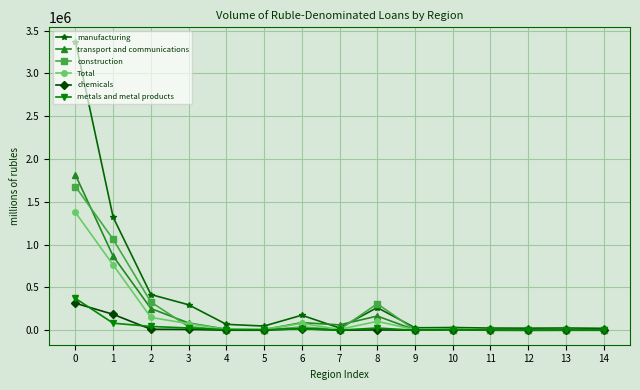

The value of Total at 3 is 77502.2. True or false?

True